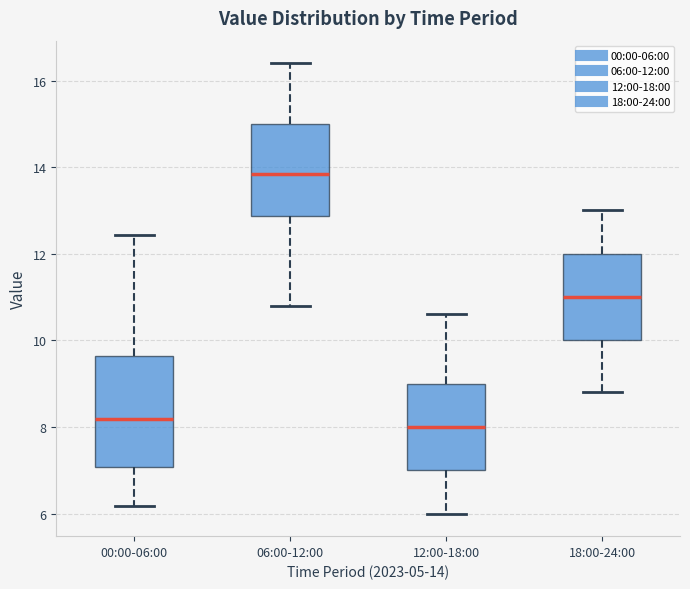

Where does the upper whisker of the box for 06:00-12:00 end on the y-axis? The values are not printed on the chart, so give them approximately, as read against the axis.

16.4